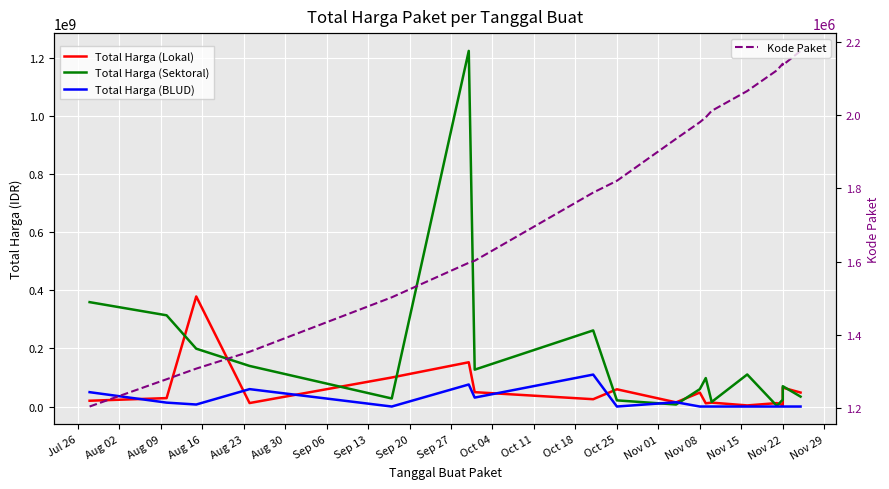

True or false: Kode Paket and Total Harga (Sektoral) intersect in this chart.

False